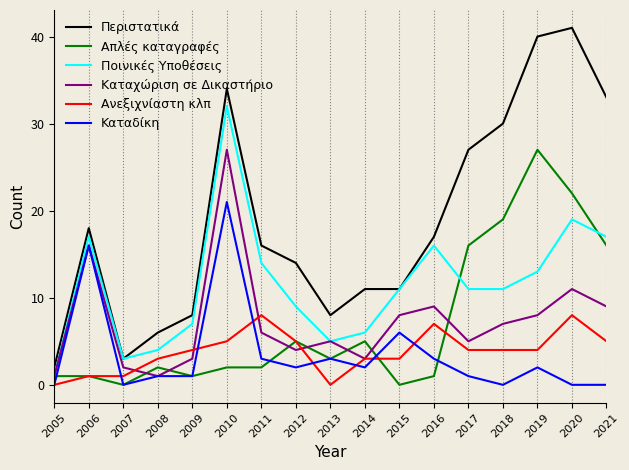

Is it true that Καταχώριση σε Δικαστήριο equals 1 at 2009?

False